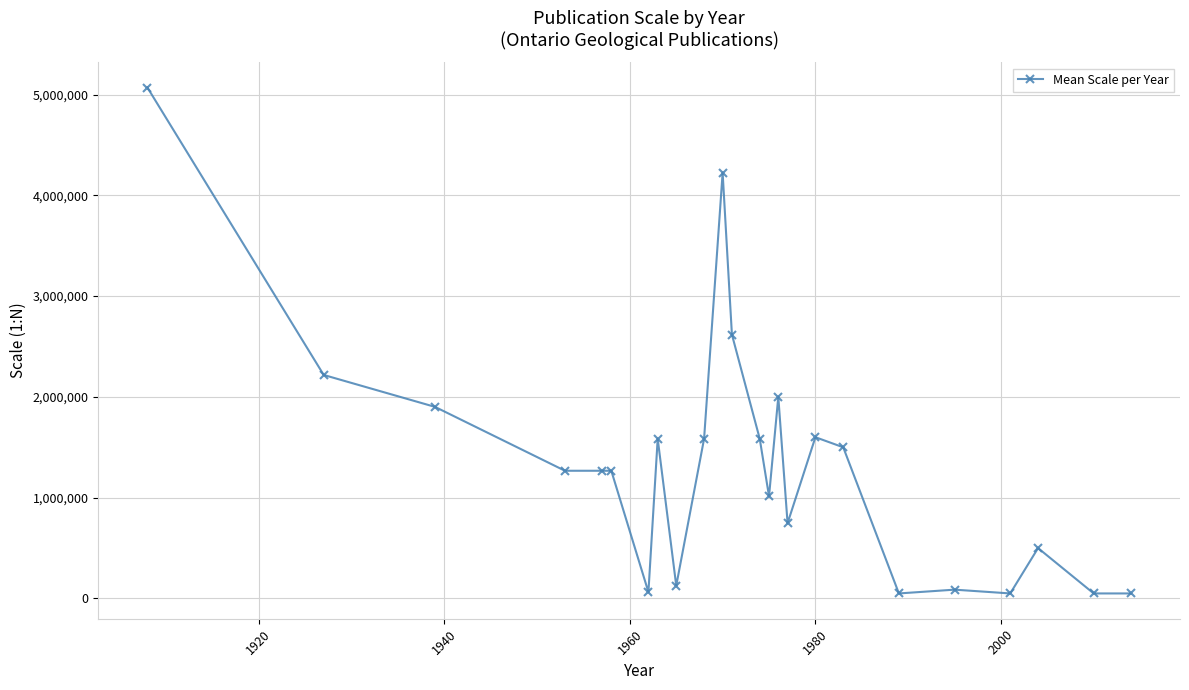

True or false: the data has more than 0 interior local peaks.

True